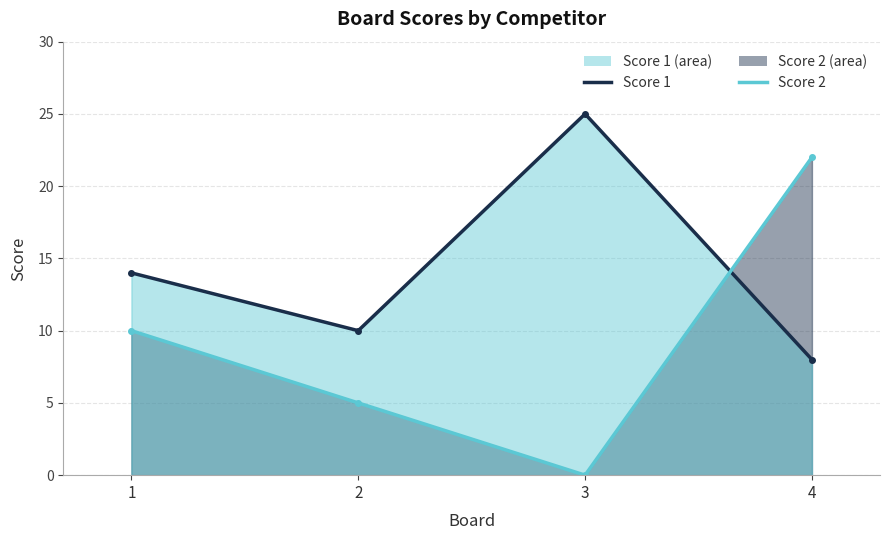

Between 1 and 2, which series saw the biggest shift?

Score 2